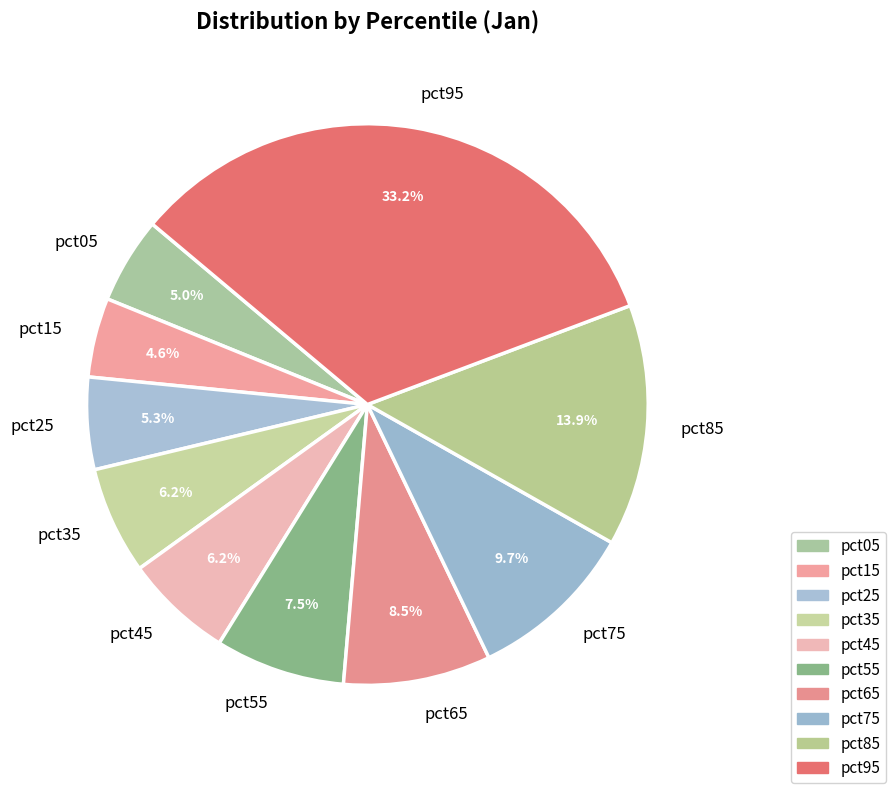

To the nearest percent, what percentage of the pie is pct35?

6%